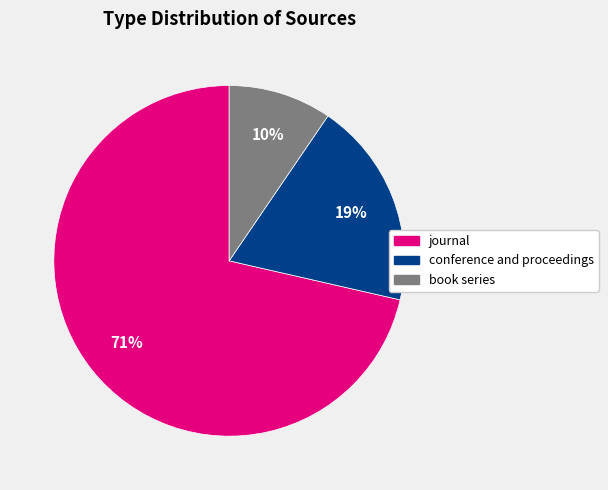

True or false: journal accounts for 71% of the total.

True